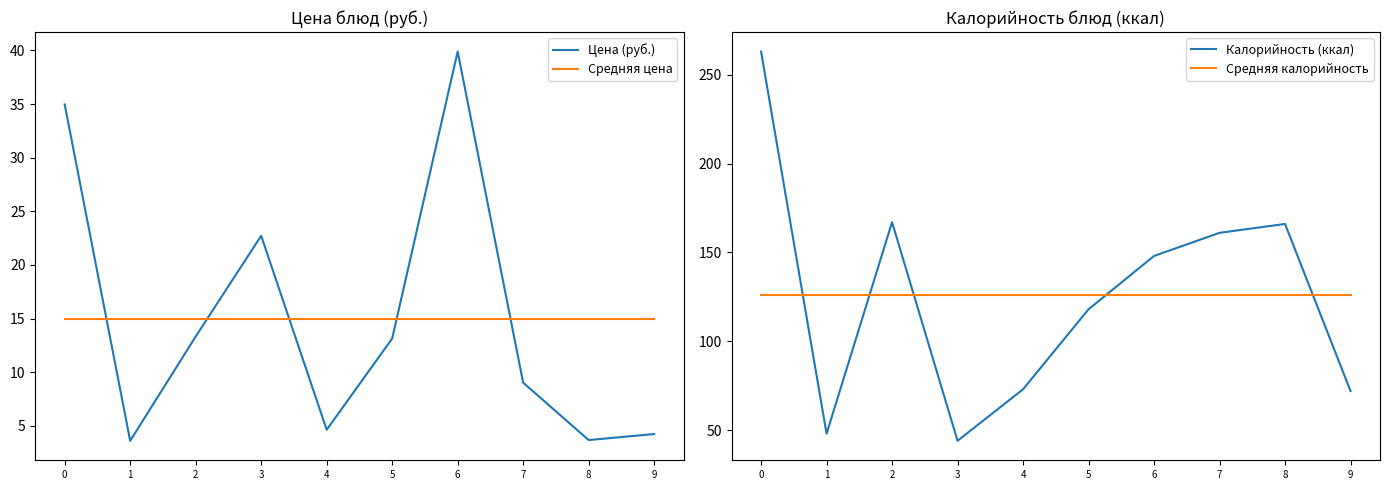

Which category has the lowest value across all series?

1